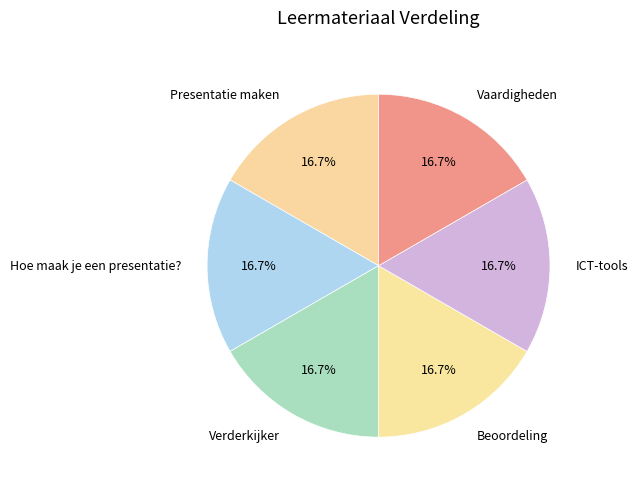

How many segments does this pie chart have?

6